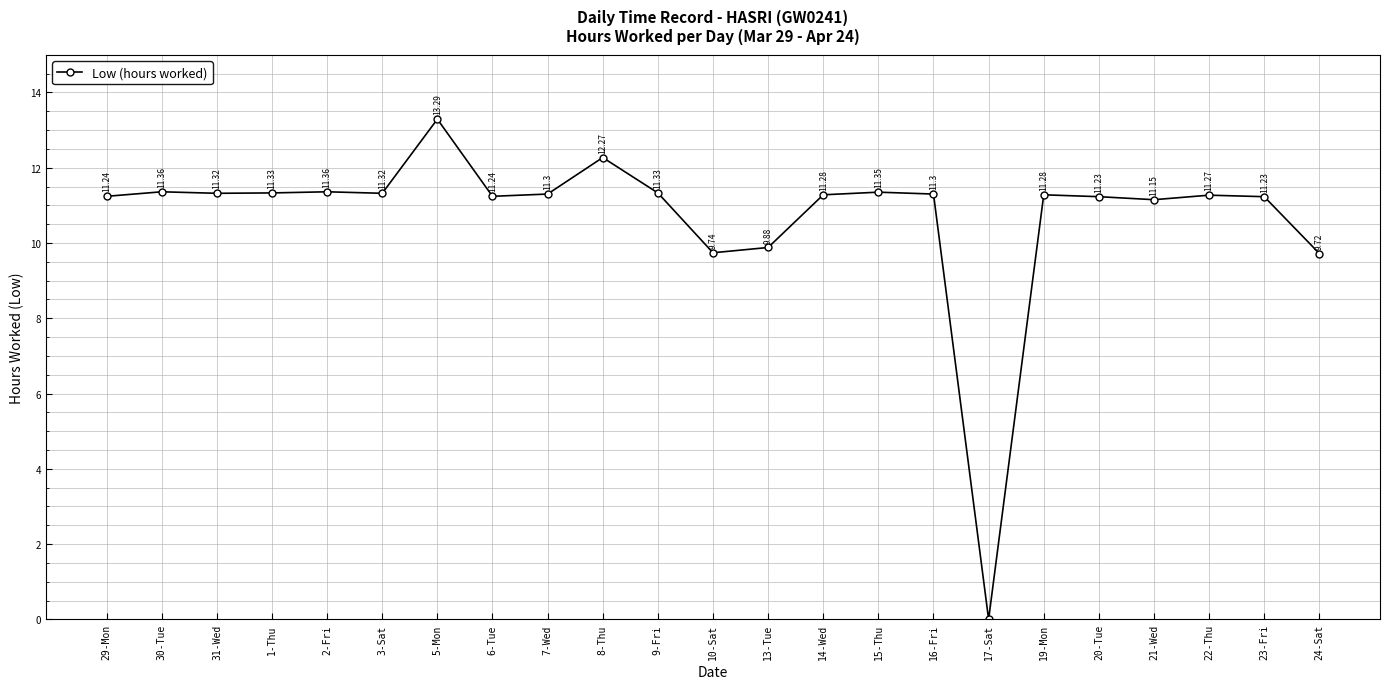

What is the difference between the maximum and minimum values?

13.3